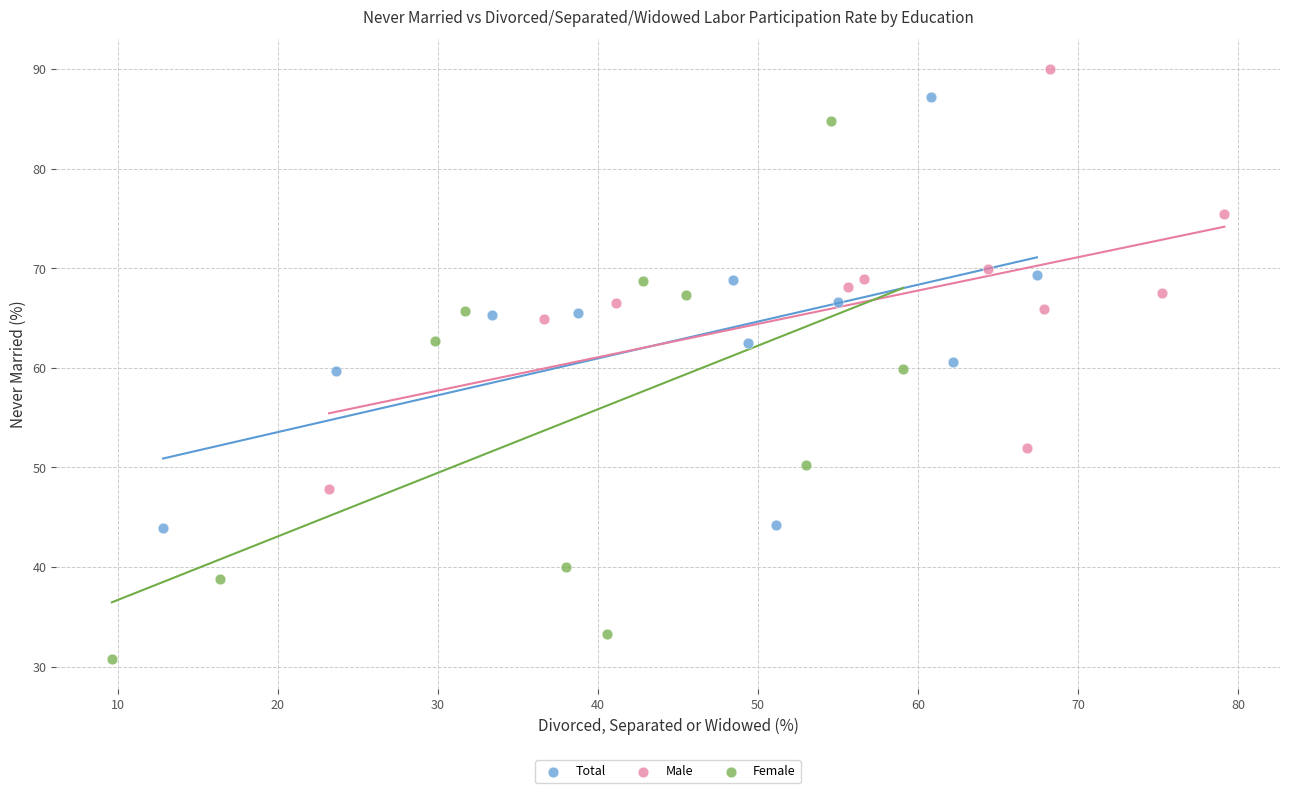

Which series reaches the minimum Y coordinate?

Female